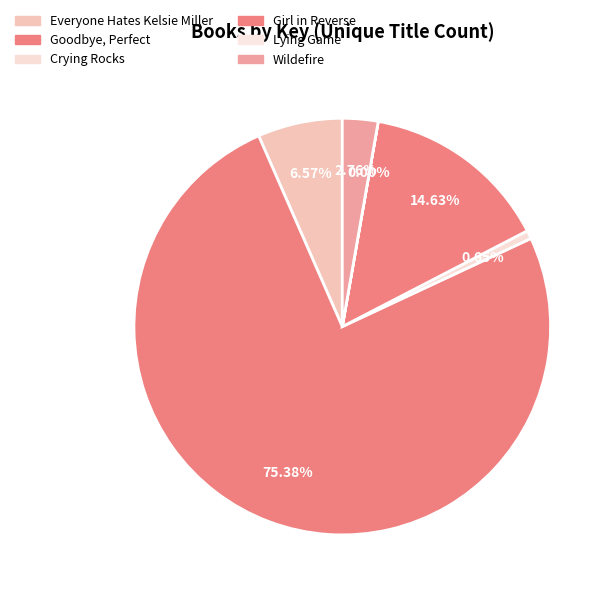

Which category has the smallest portion of the pie?

Lying Game